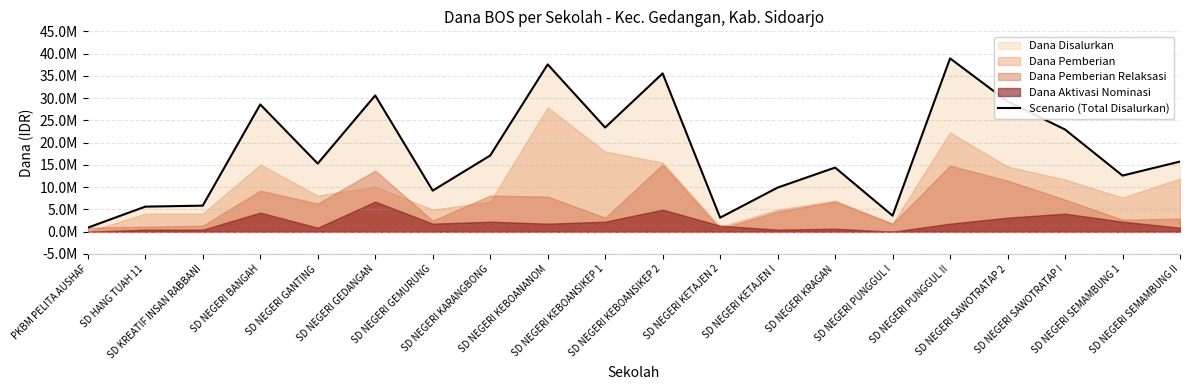

At which category does the chart reach its peak across all series?

SD NEGERI PUNGGUL II